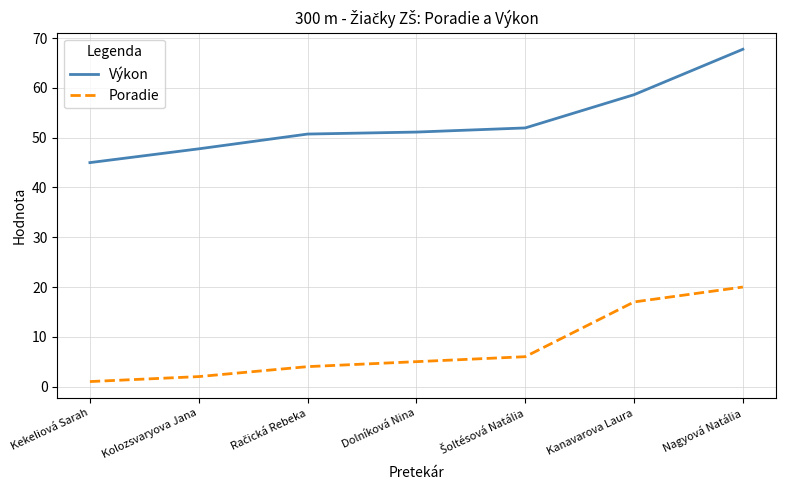

Rank the series by their maximum value, from lowest to highest.

Poradie, Výkon